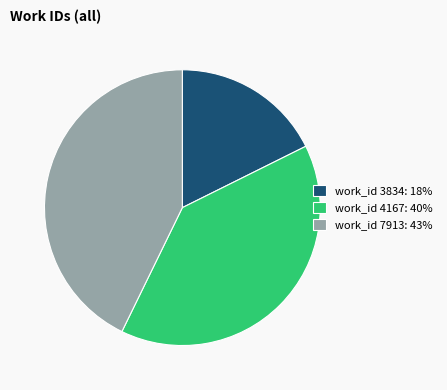

How many segments does this pie chart have?

3